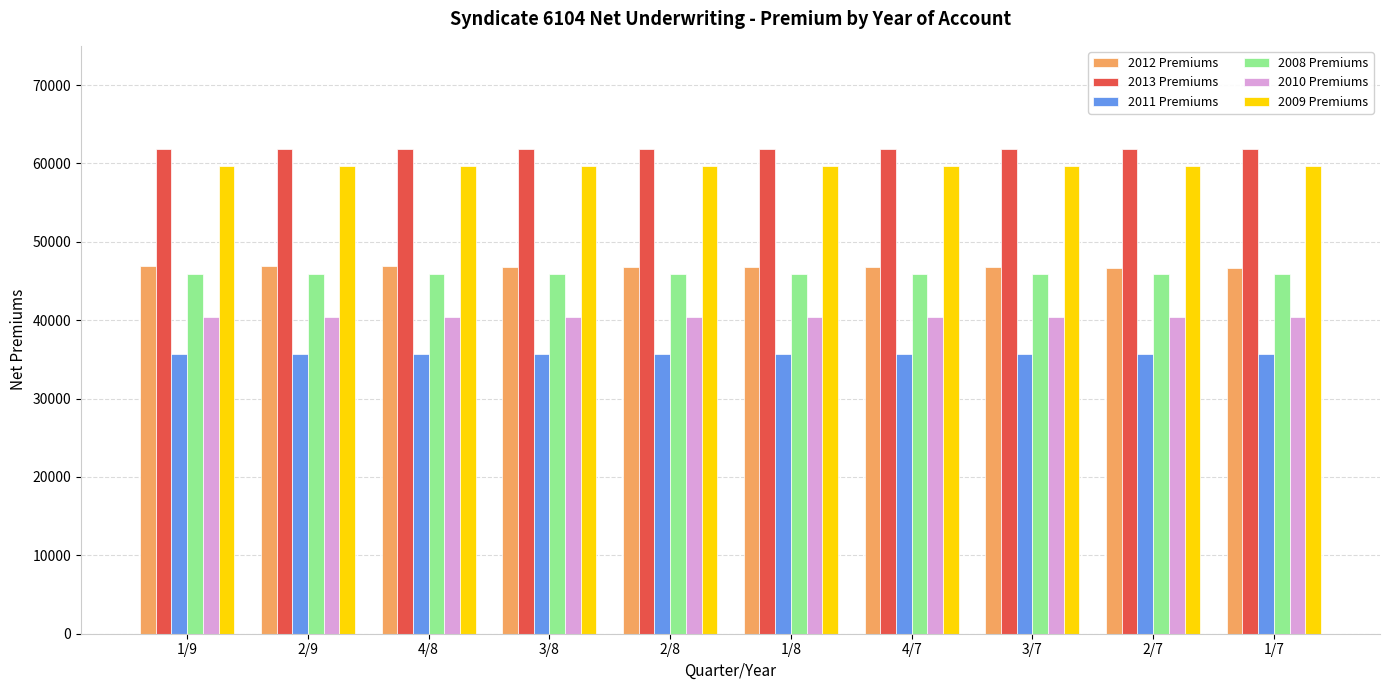

What is the spread (max minus min) of values at 2/9?

26101.8